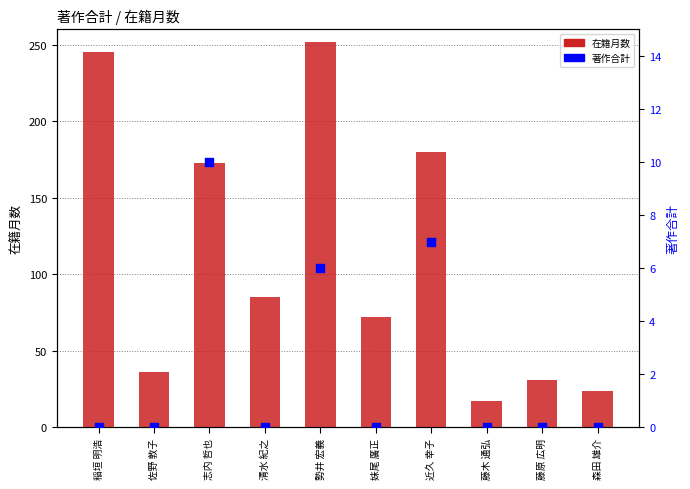

Which series has the largest total across all categories?

在籍月数